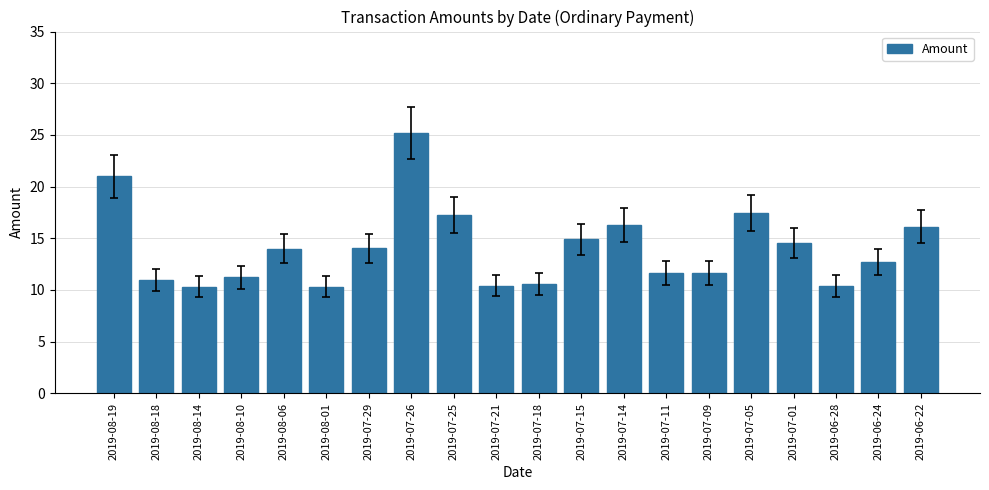

What is the label of the 12th bar from the right?

2019-07-25